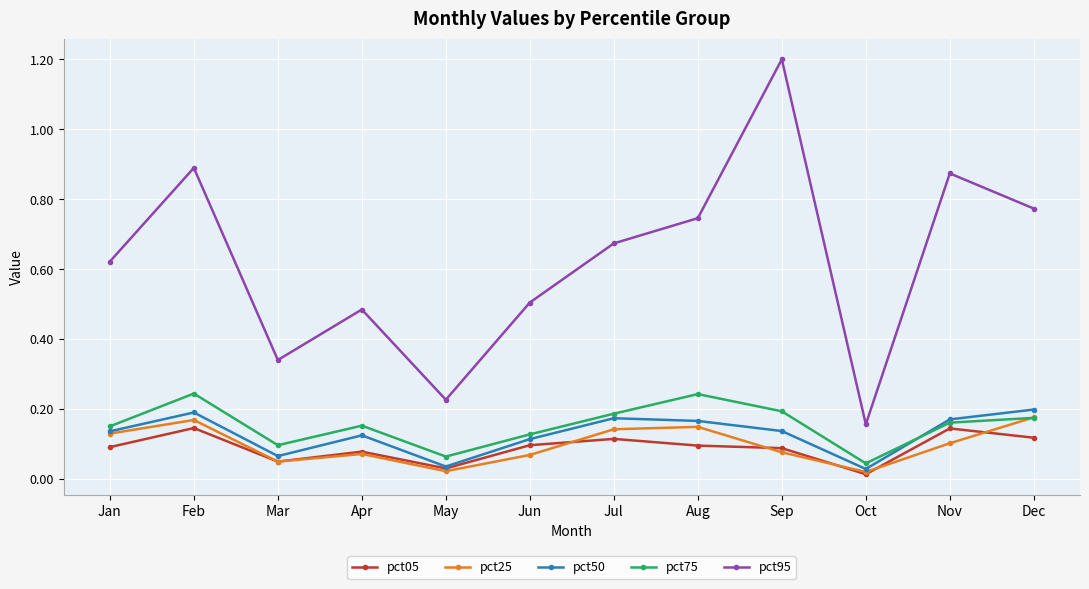

True or false: pct95 and pct75 cross at least once.

False